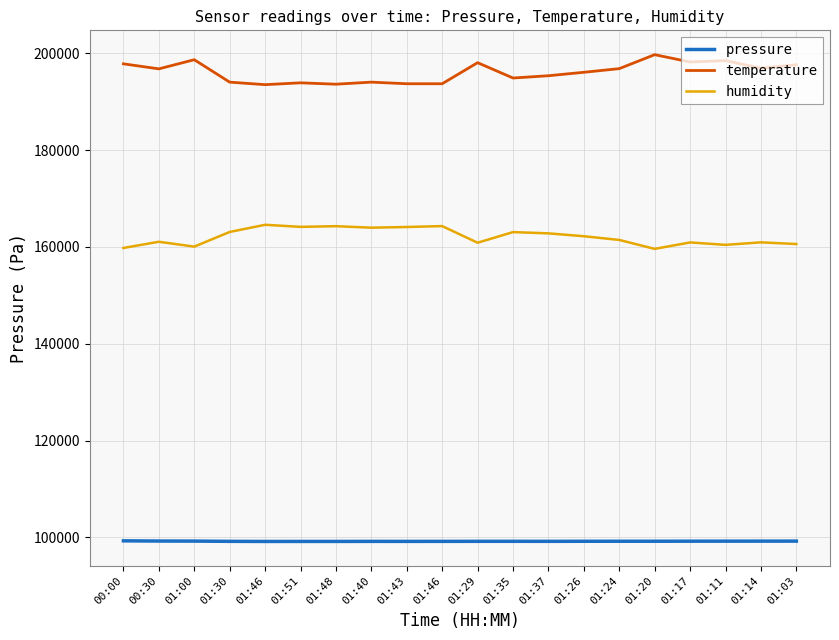

What is the difference between the maximum and minimum values in the humidity series?

4975.2